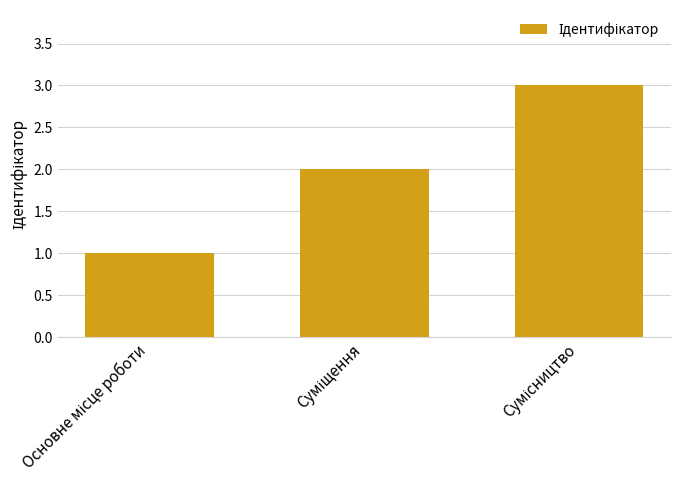

What is the greatest value displayed?

3